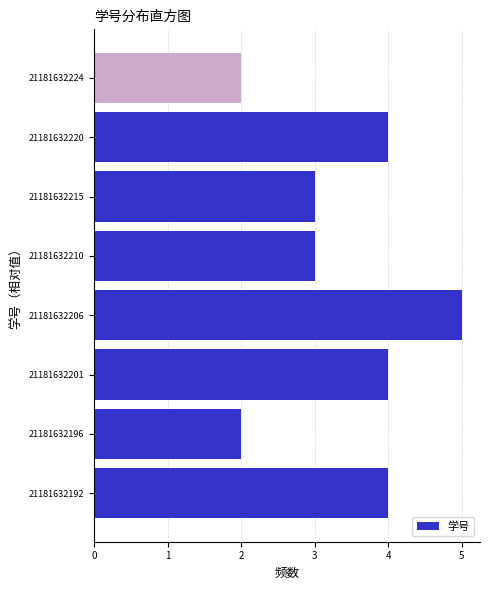

Reading bottom to top, list all the values displayed in this chart.

21181632192=4	21181632196=2	21181632201=4	21181632206=5	21181632210=3	21181632215=3	21181632220=4	21181632224=2